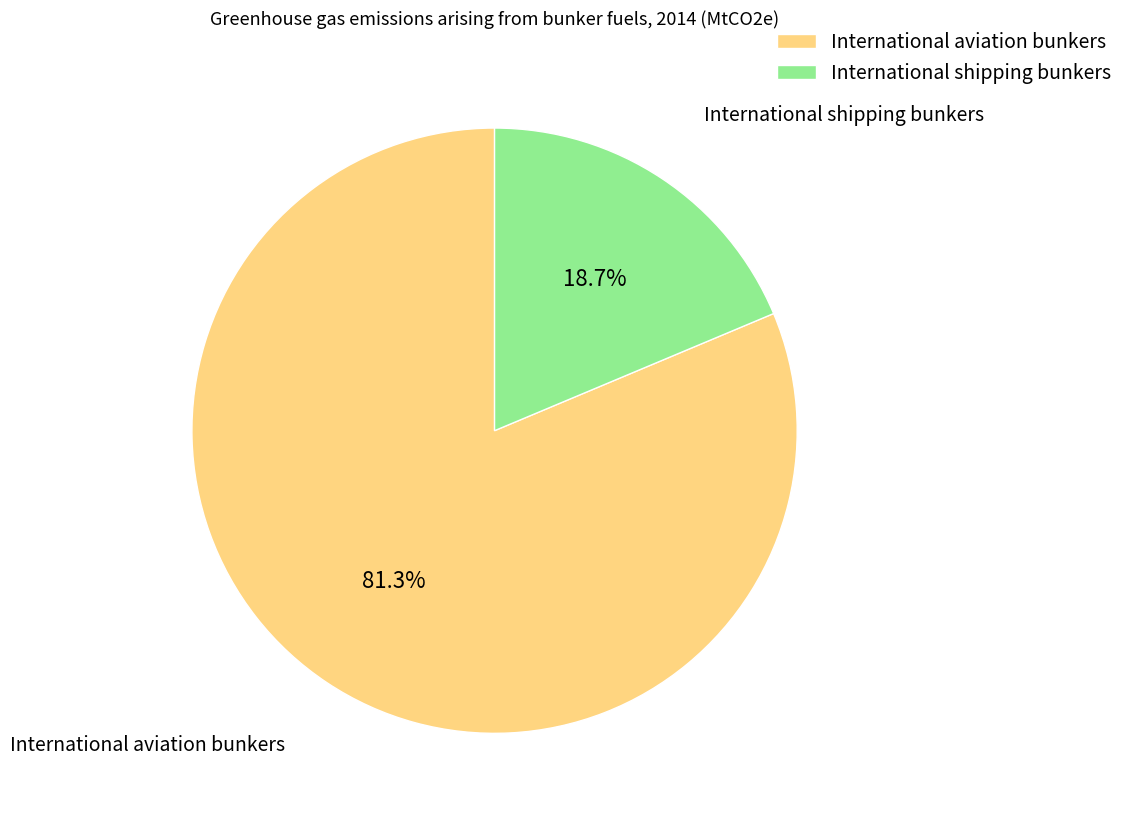

The International shipping bunkers slice represents 19% of the pie. True or false?

True